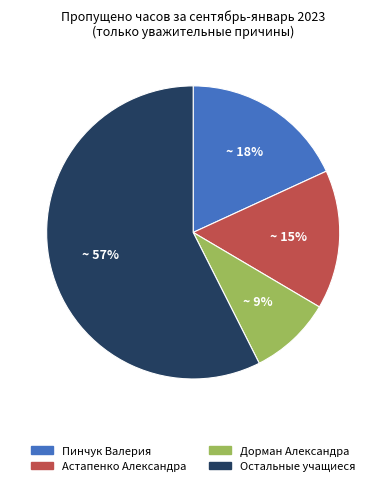

To the nearest percent, what is the difference between the largest and smallest slice percentages?

48%